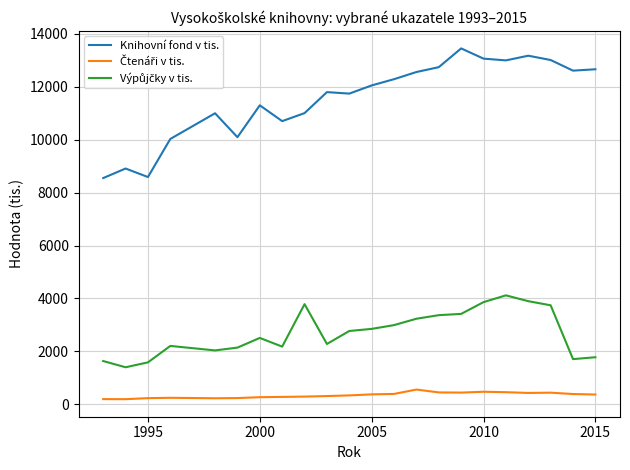

What is the difference between the maximum and minimum values in the Knihovní fond v tis. series?

4903